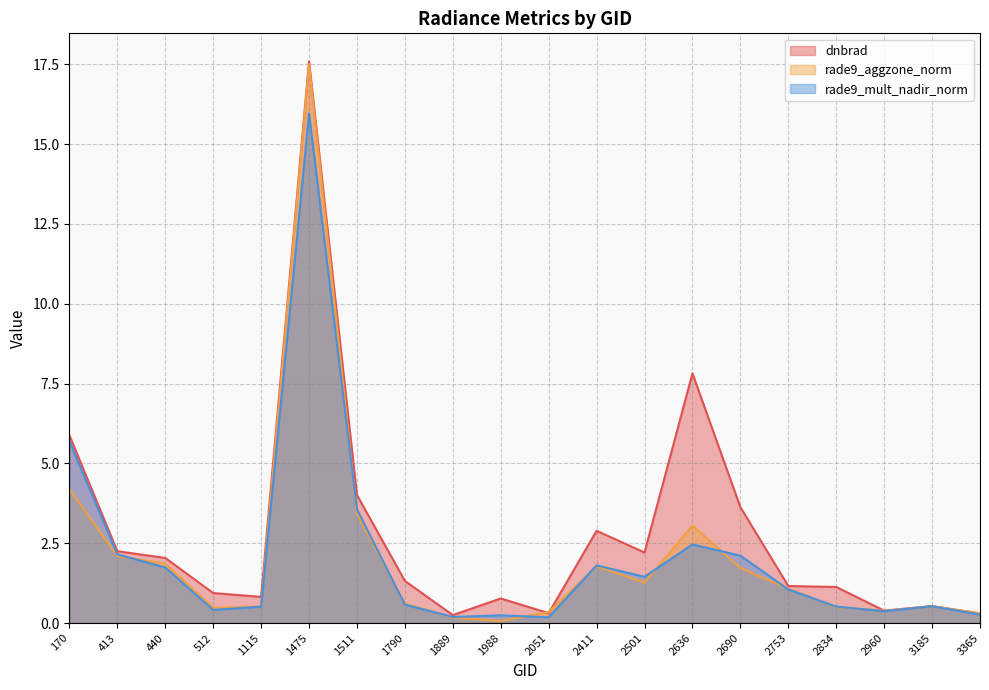

What is the value of the dnbrad point at the 5th from the left?

0.8